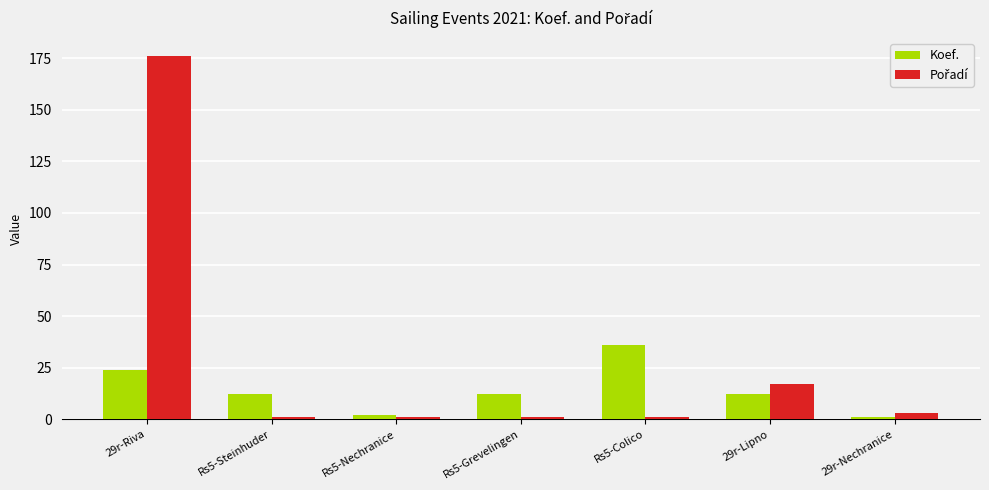

What is the difference between the second highest and second lowest values in the Koef. series?

22